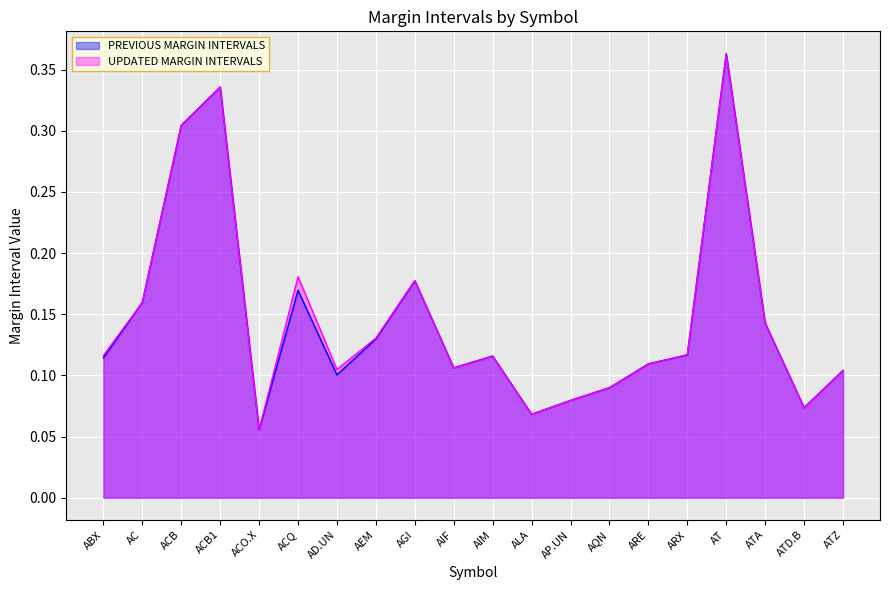

At ACB, list the series in order from smallest to largest.

UPDATED MARGIN INTERVALS, PREVIOUS MARGIN INTERVALS